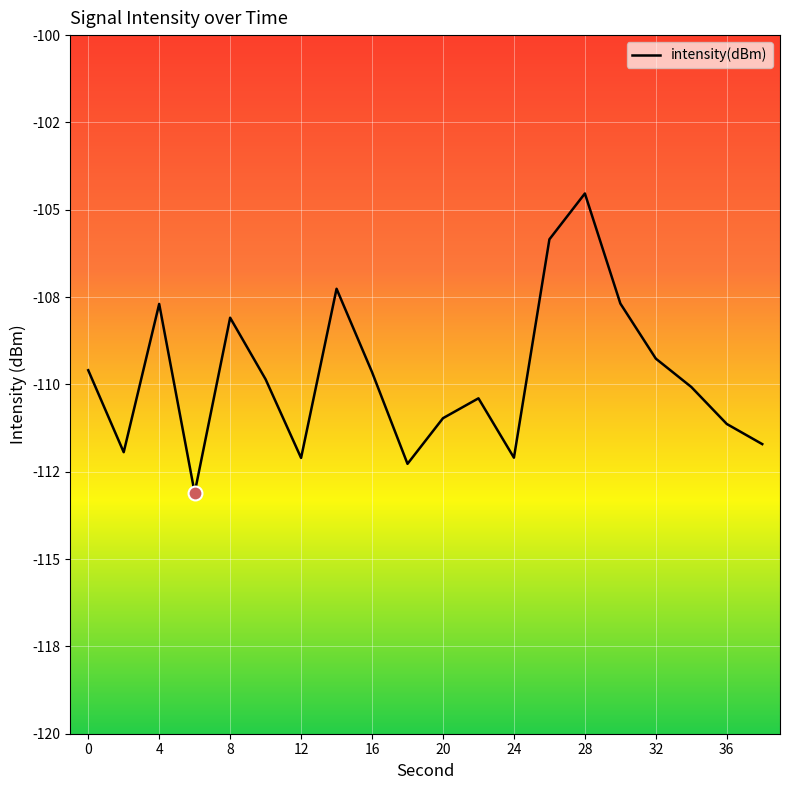

Reading left to right, transcribe all the data shown in this chart.

-109.6	-111.9	-107.7	-113.1	-108.1	-109.9	-112.1	-107.3	-109.6	-112.3	-111.0	-110.4	-112.1	-105.8	-104.5	-107.7	-109.3	-110.1	-111.1	-111.7